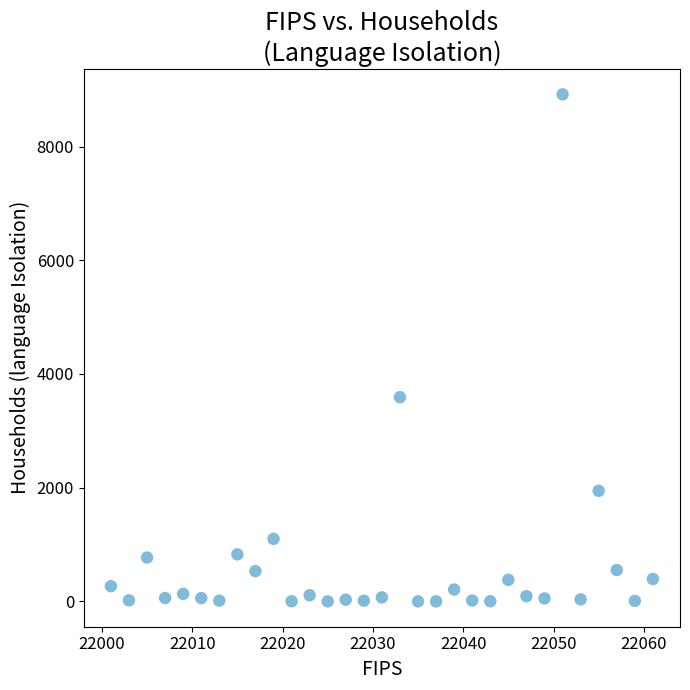

What Y value in the scatter plot is closest to 4459?

3592